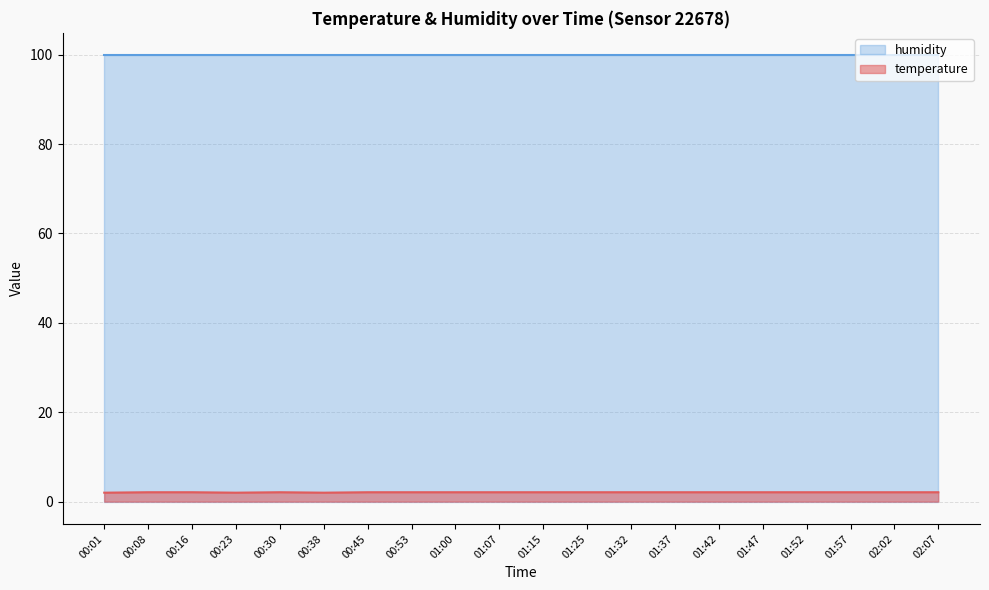

What is the difference between the maximum and minimum values?

0.1